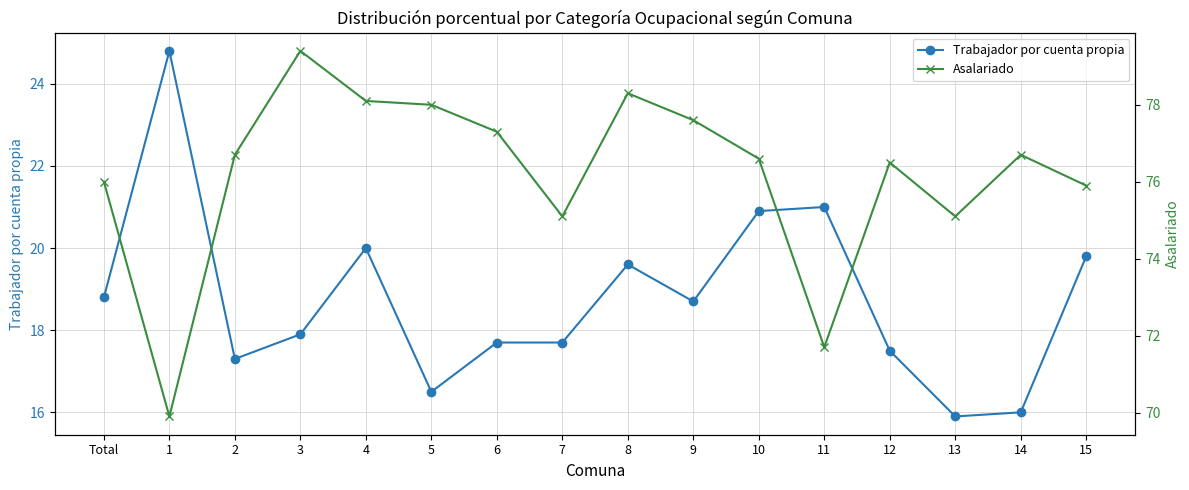

What is the label of the 2nd point from the right?

14